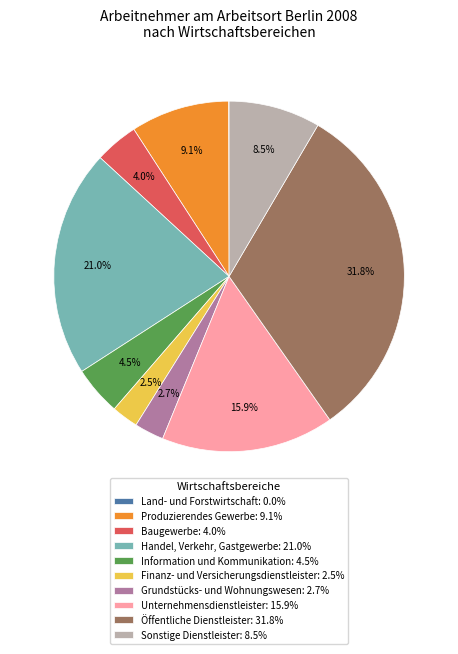

Is there a majority slice in this chart?

No